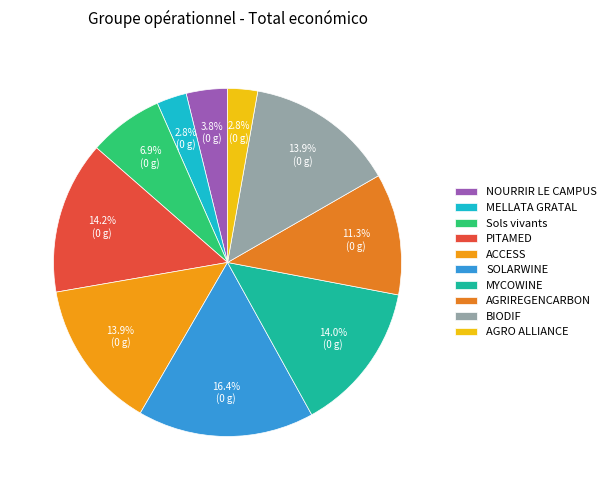

To the nearest percent, what is the average slice percentage?

10%